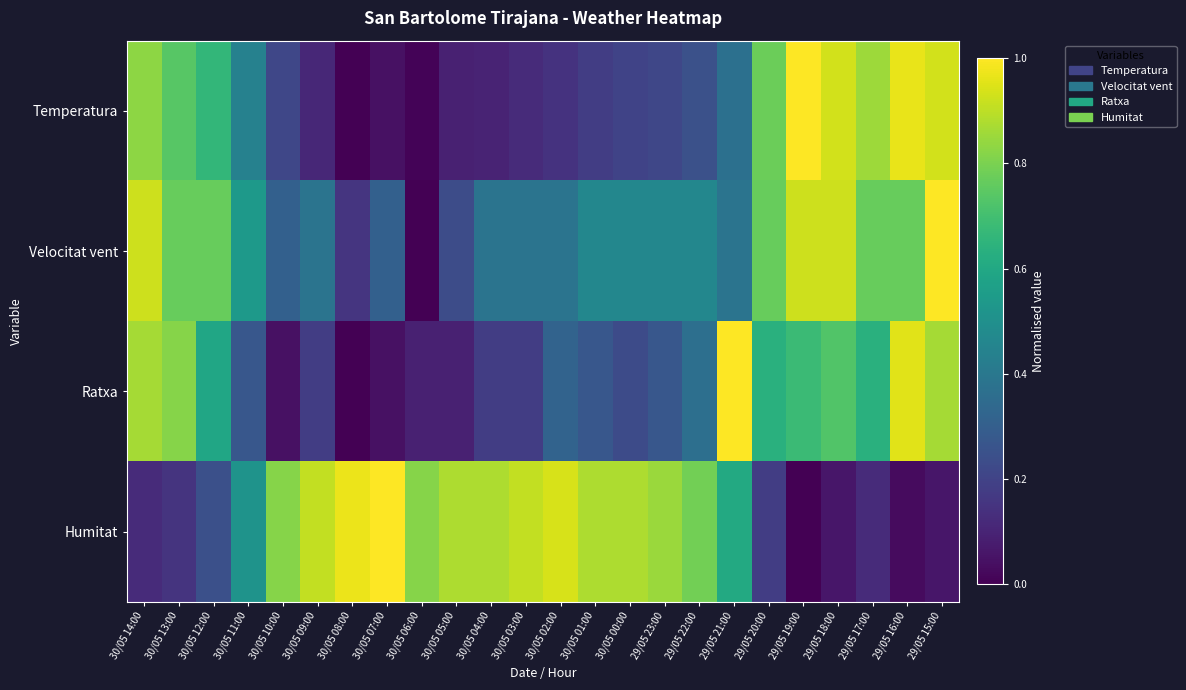

At 30/05 01:00, list the series in order from largest to smallest.

Humitat, Velocitat vent, Ratxa, Temperatura